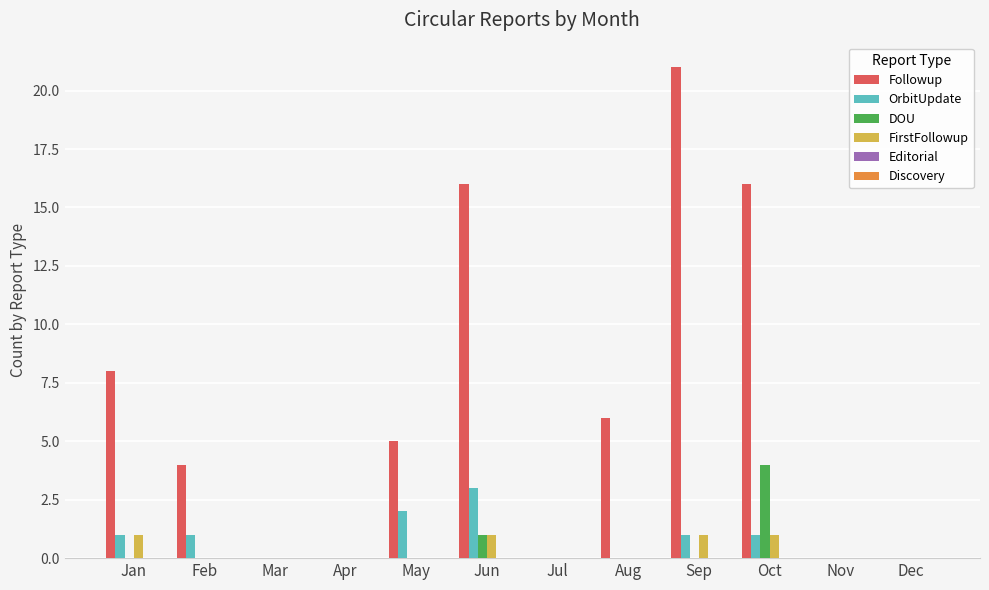

Are the bars grouped side by side (vs. stacked)?

Yes